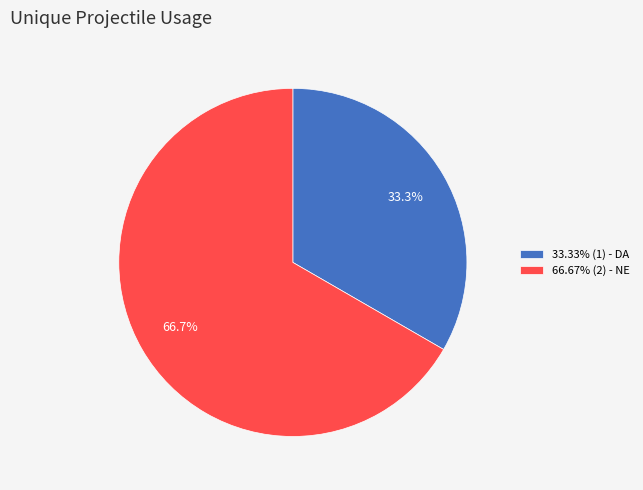

How many segments does this pie chart have?

2